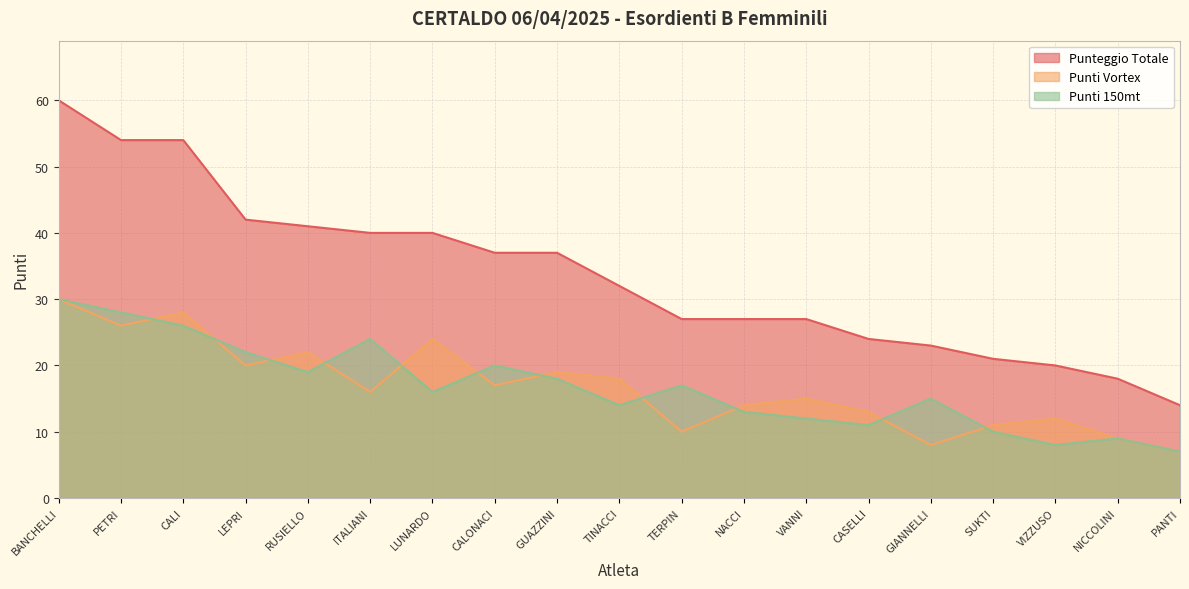

How many lines are shown in the chart?

3